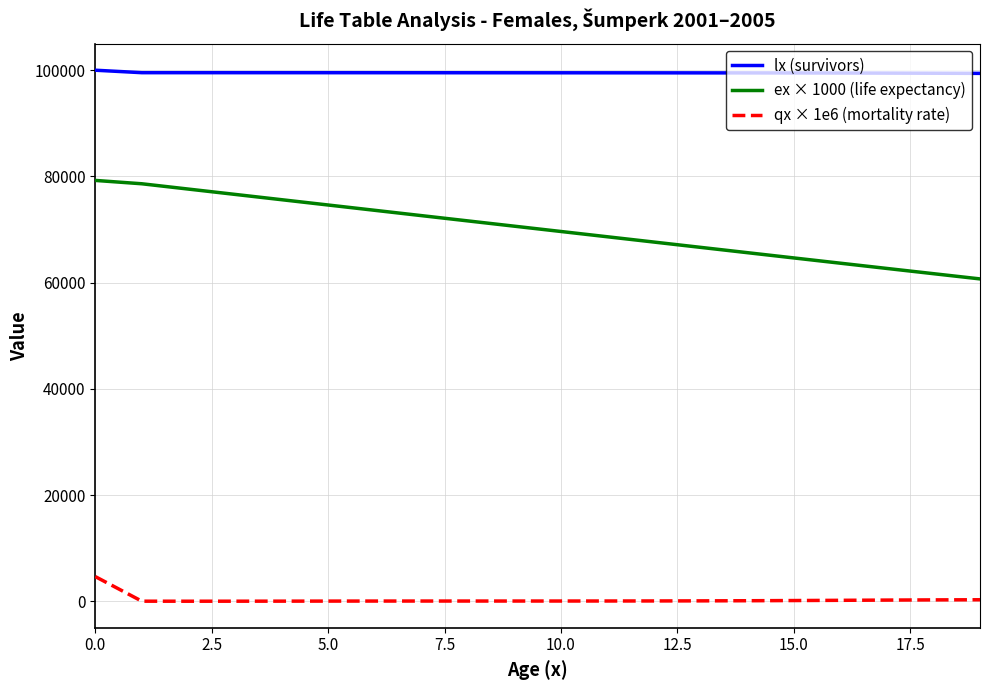

True or false: ex × 1000 (life expectancy) and qx × 1e6 (mortality rate) intersect in this chart.

False